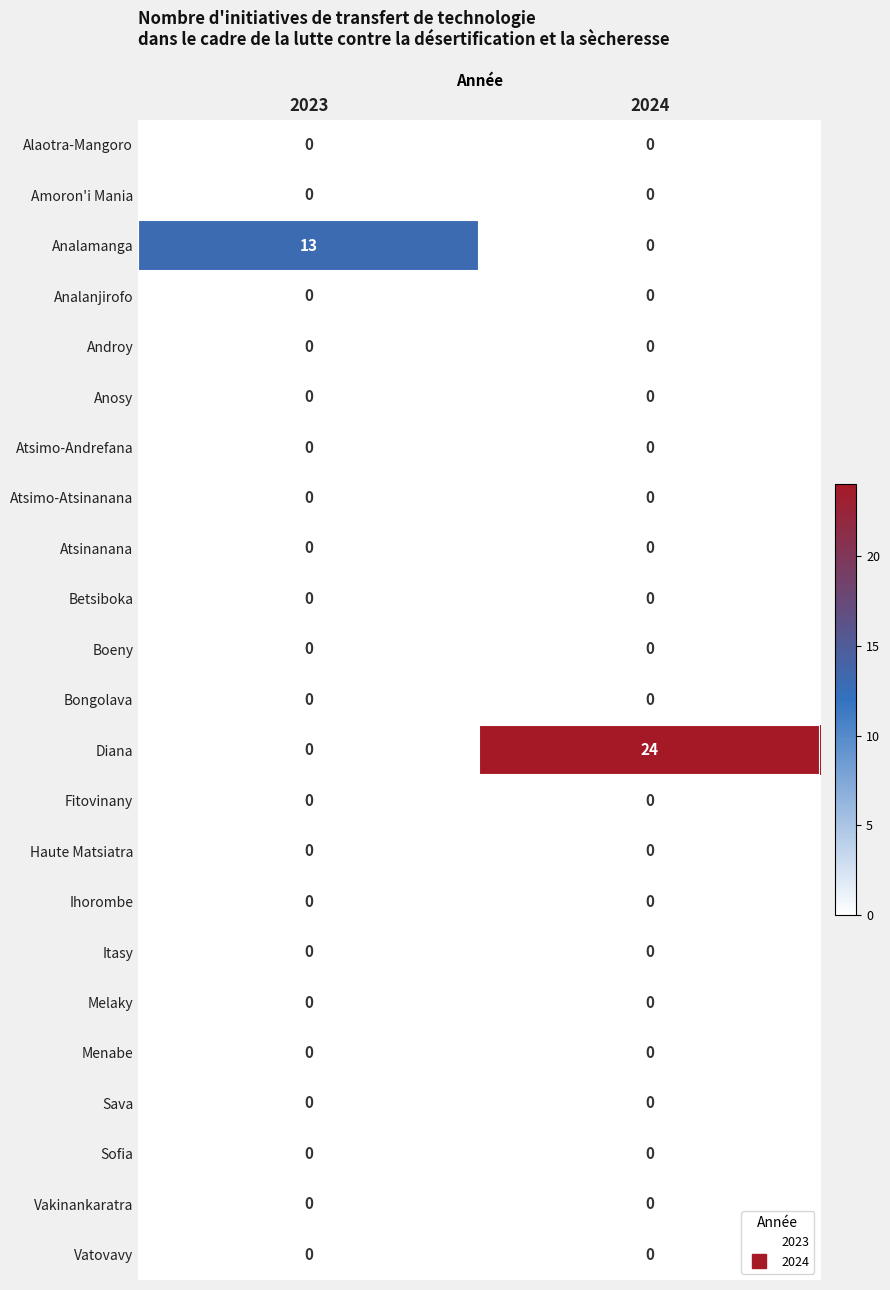

At which category is the sum across all series the highest?

2024